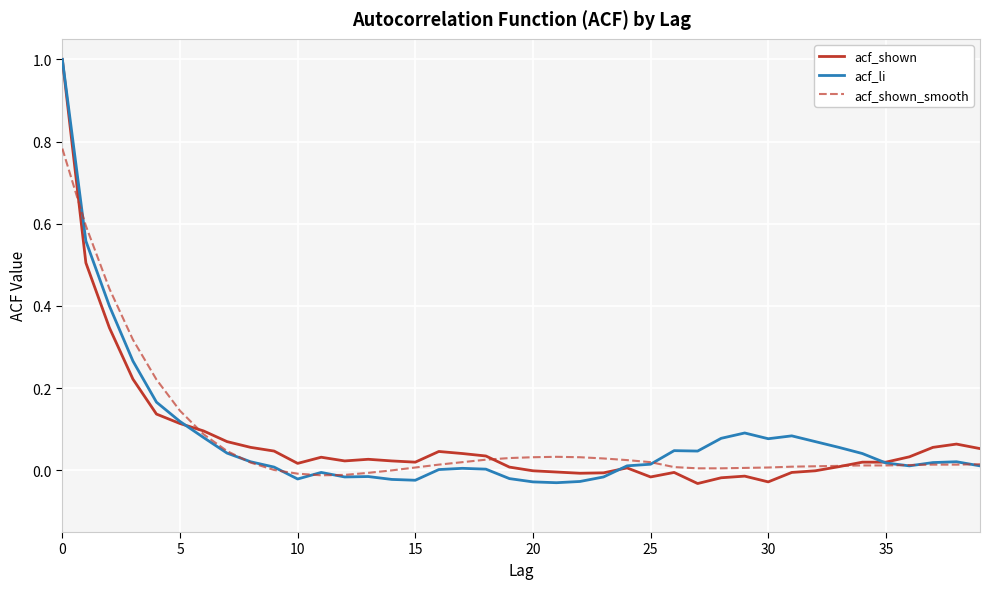

Count the number of data series in this chart.

3